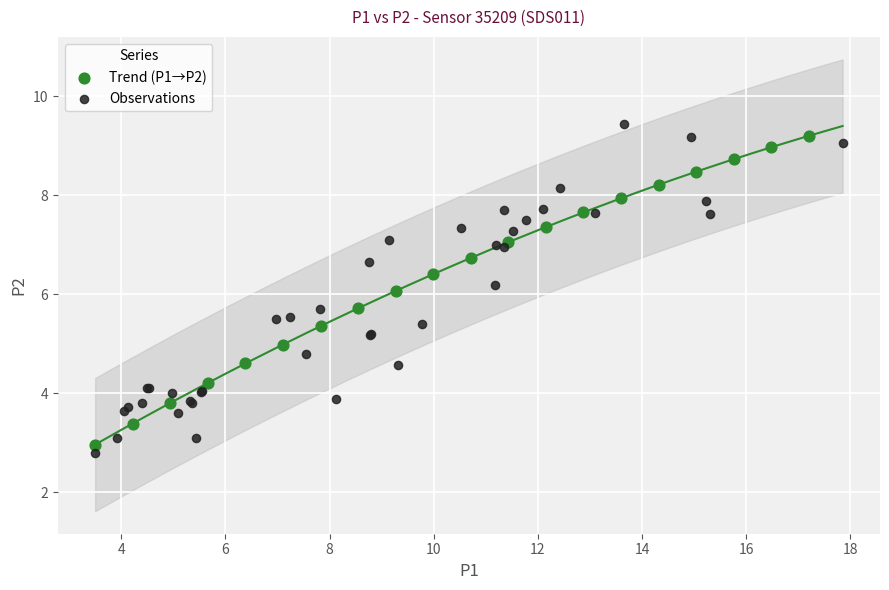

Which series has the largest Y range (max minus min)?

Observations